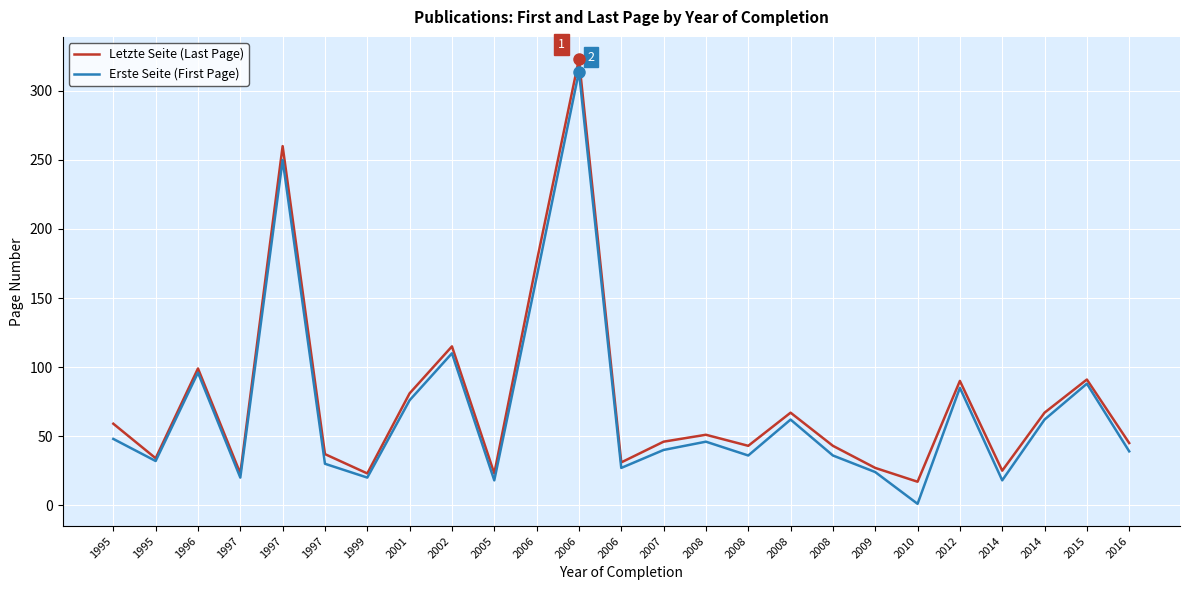

Which has a higher value, 2012 or 2002?

2002